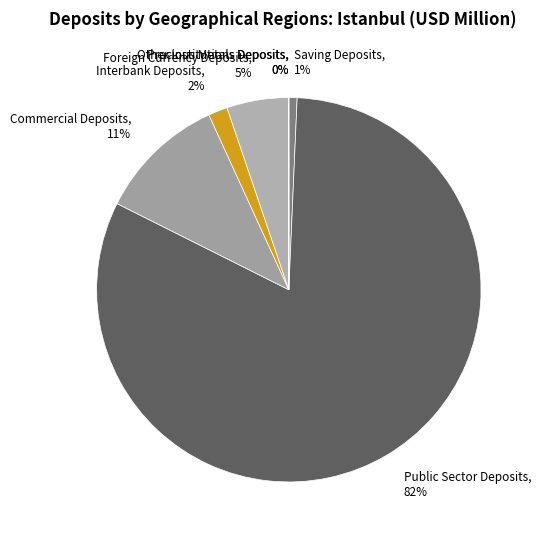

Combined, do Public Sector Deposits and Commercial Deposits account for over 50%?

Yes